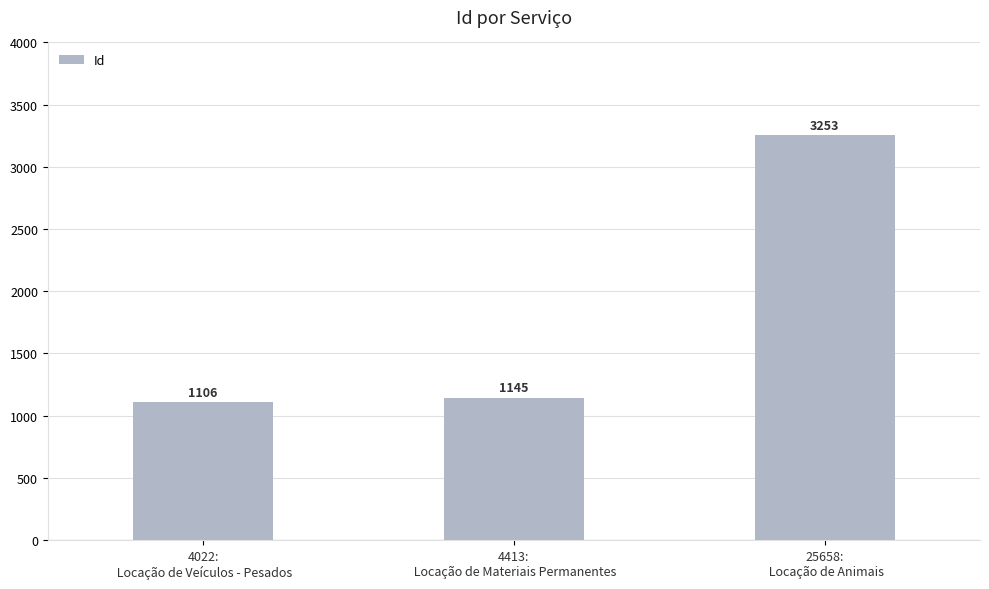

Reading left to right, what are all the values shown in this chart?

4022:
 Locação de Veículos - Pesados=1106	4413:
 Locação de Materiais Permanentes=1145	25658:
 Locação de Animais=3253